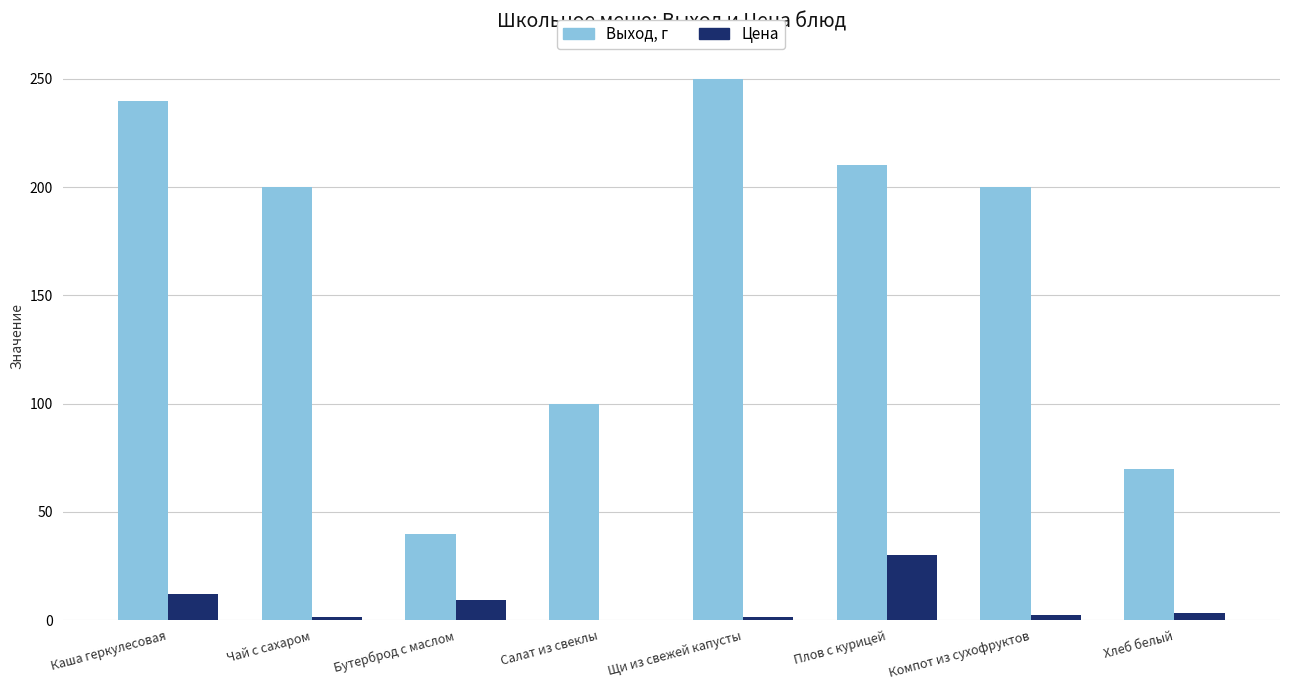

Which series changed the most between Плов с курицей and Хлеб белый?

Выход, г